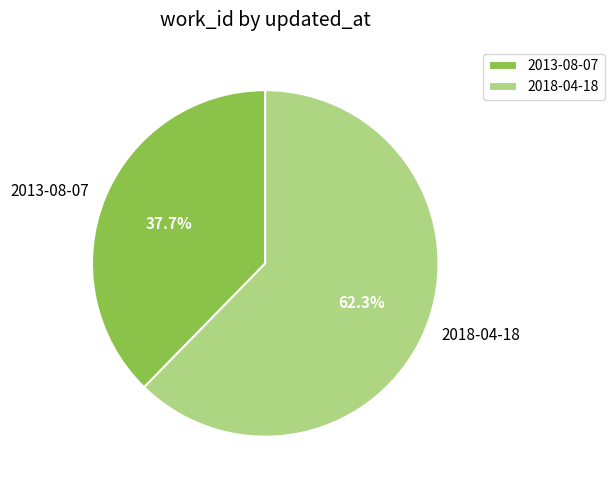

Approximately how many times larger is the value at 2013-08-07 compared to 2018-04-18?

0.6